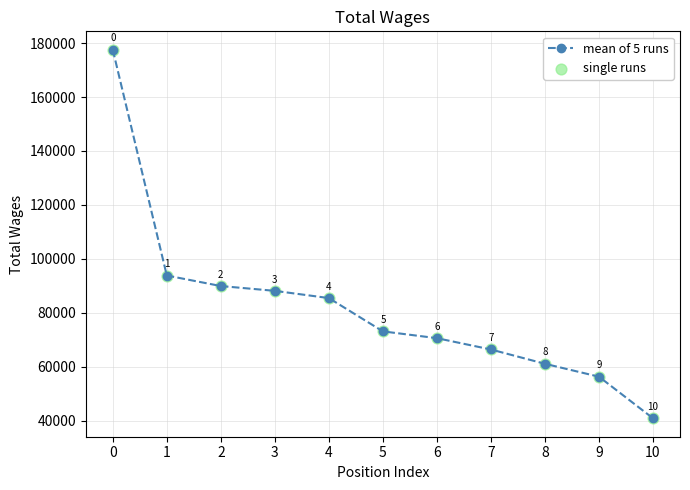

What is the change in value from 2 to 7?

-23540